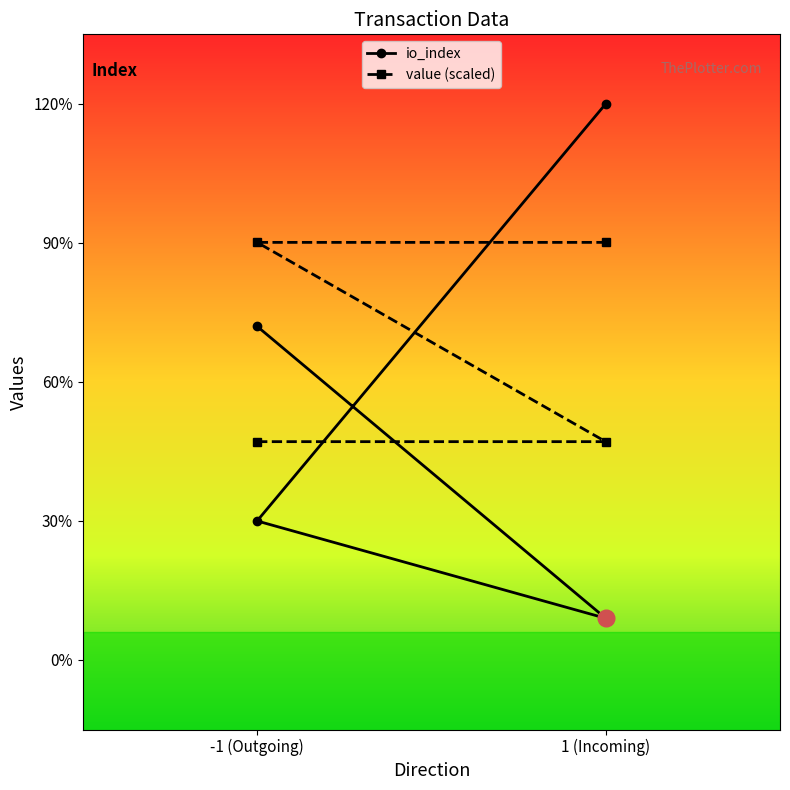

Is this an area chart (filled region under the line)?

No